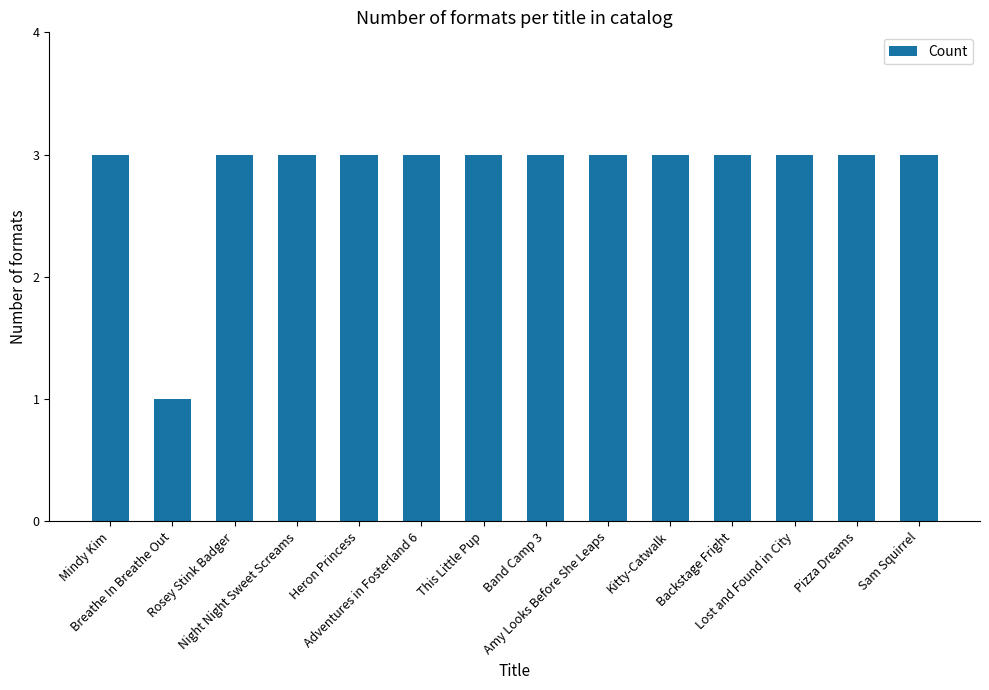

What is the value of the 2nd bar from the left?

1